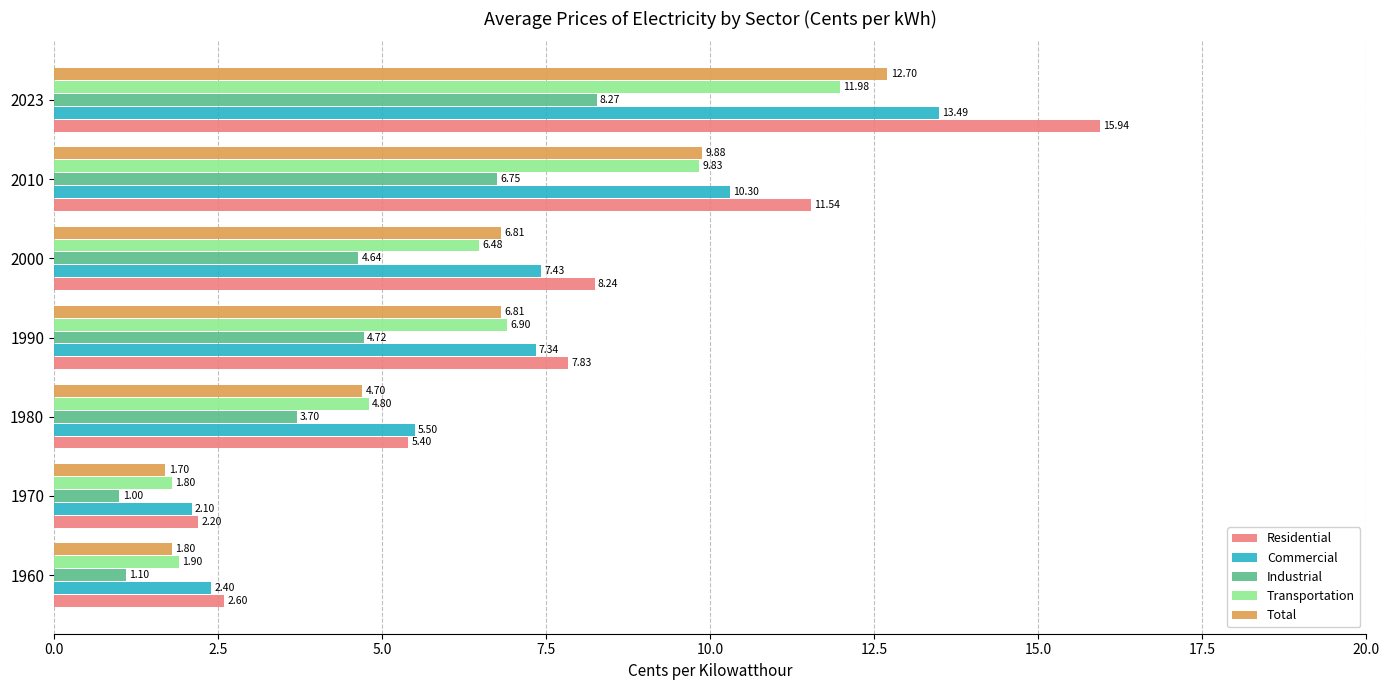

At which category is the sum across all series the highest?

2023